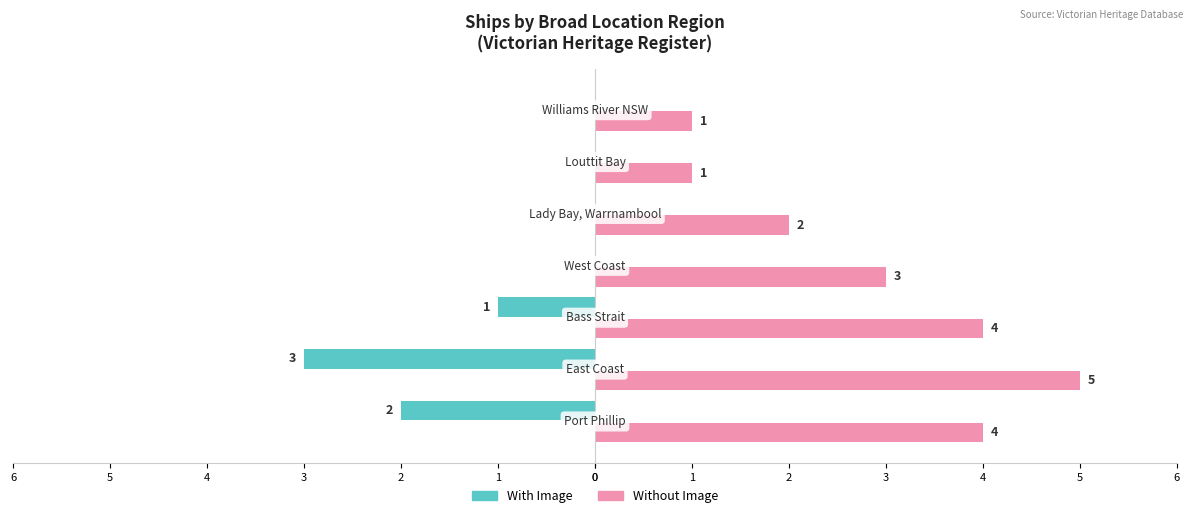

What are all the series names shown in the legend?

With Image, Without Image